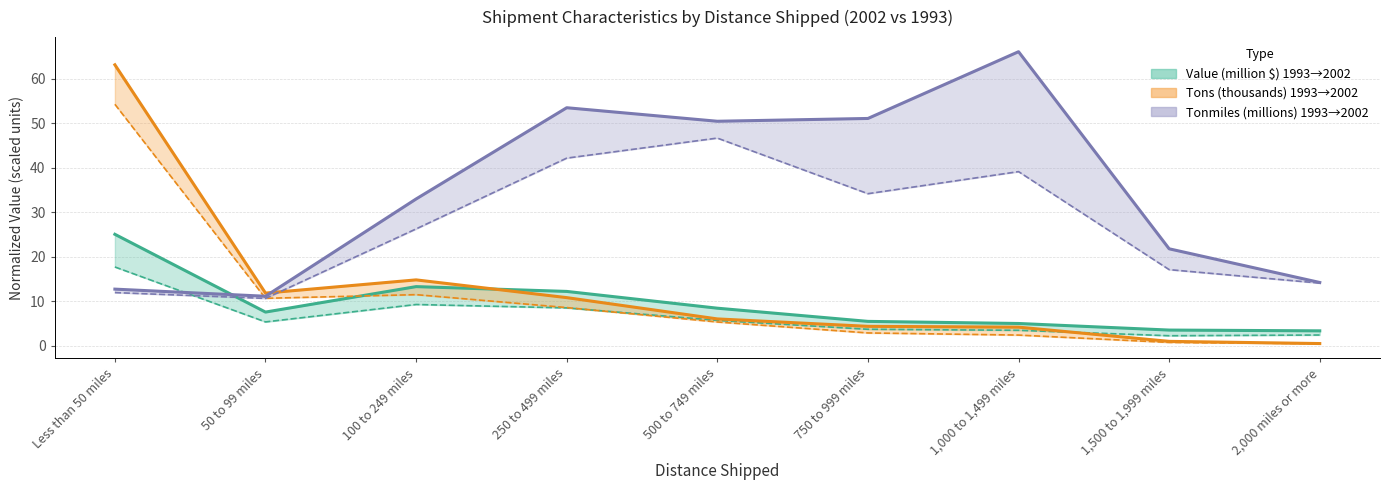

At which label is Value 1993 (million $) closest to 9?

100 to 249 miles